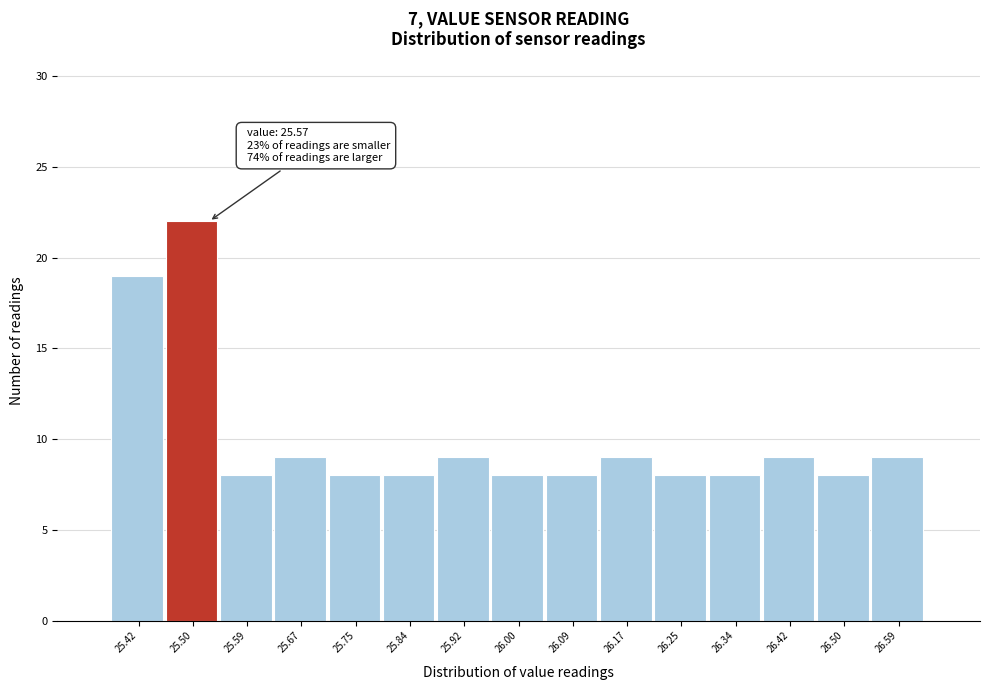

Reading right to left, what are all the values shown in this chart?

26.59=9	26.50=8	26.42=9	26.34=8	26.25=8	26.17=9	26.09=8	26.00=8	25.92=9	25.84=8	25.75=8	25.67=9	25.59=8	25.50=22	25.42=19